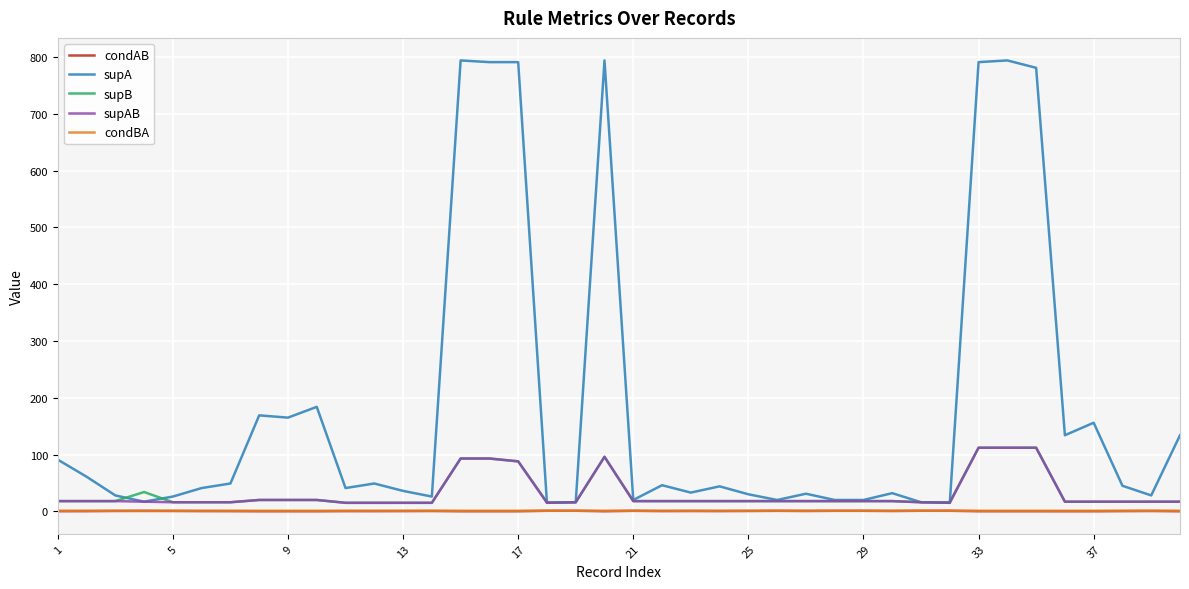

What is the average value of the supB series?

32.3